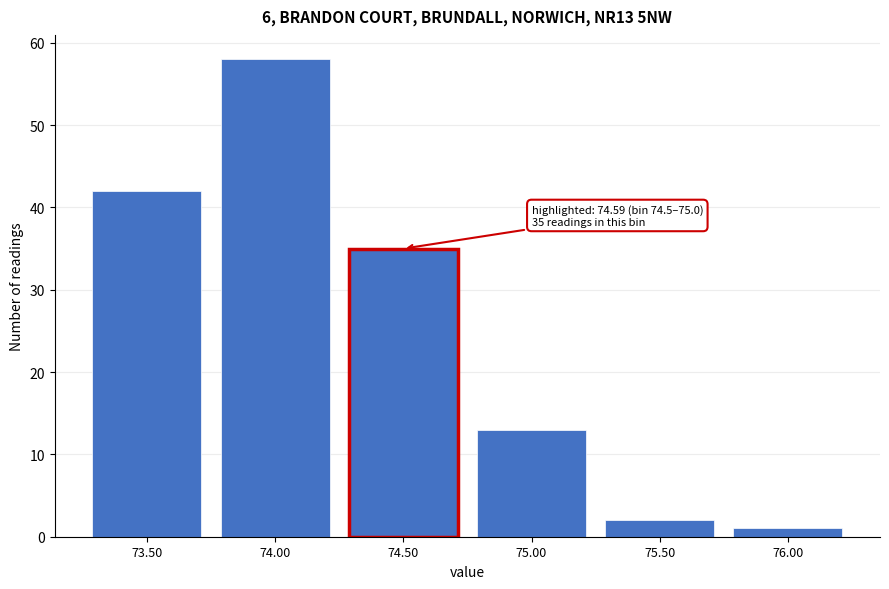

Reading left to right, list all the values displayed in this chart.

73.50=42	74.00=58	74.50=35	75.00=13	75.50=2	76.00=1